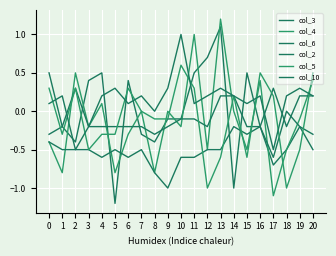

Does the chart have visible grid lines?

Yes